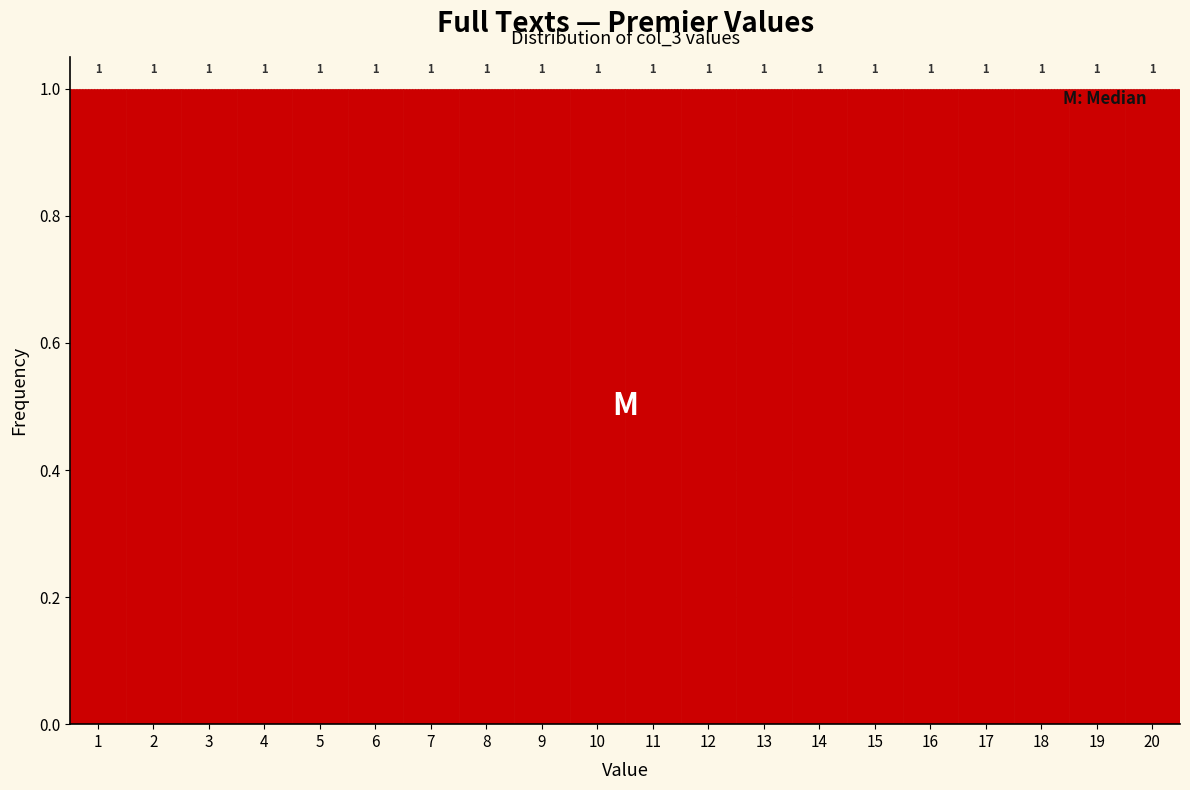

Reading left to right, list every bar in this chart as the range it spans on the x-axis followed by its height.

0.5 to 1.5: 1
1.5 to 2.5: 1
2.5 to 3.5: 1
3.5 to 4.5: 1
4.5 to 5.5: 1
5.5 to 6.5: 1
6.5 to 7.5: 1
7.5 to 8.5: 1
8.5 to 9.5: 1
9.5 to 10.5: 1
10.5 to 11.5: 1
11.5 to 12.5: 1
12.5 to 13.5: 1
13.5 to 14.5: 1
14.5 to 15.5: 1
15.5 to 16.5: 1
16.5 to 17.5: 1
17.5 to 18.5: 1
18.5 to 19.5: 1
19.5 to 20.5: 1